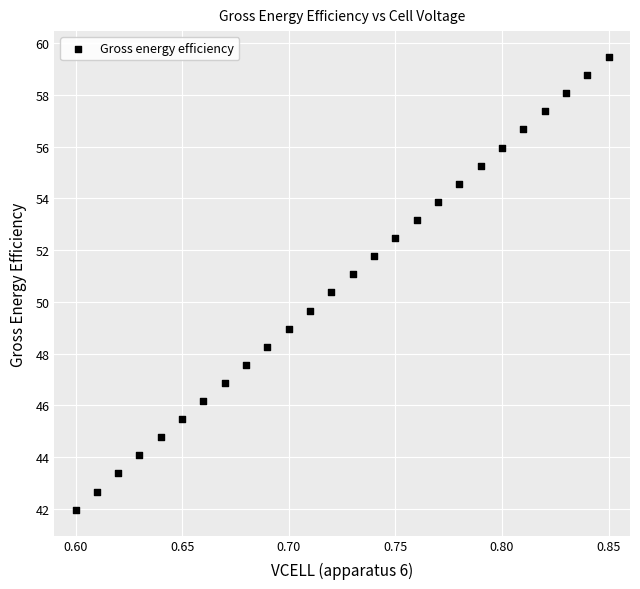

What is the range of Y values (max minus min)?

17.5